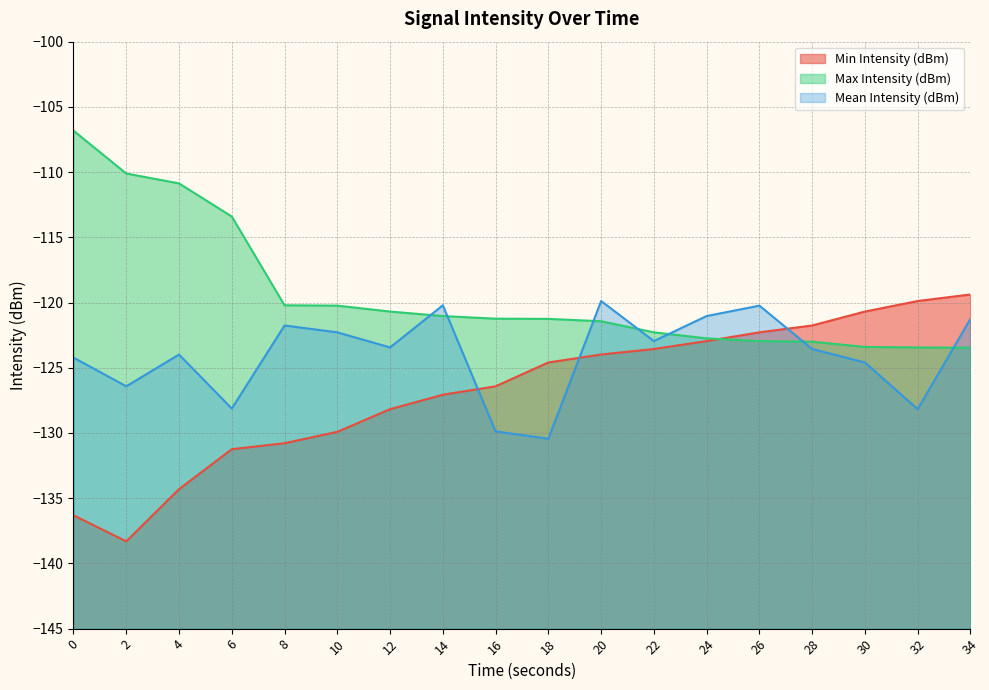

Which series has the largest total across all categories?

Max Intensity (dBm)